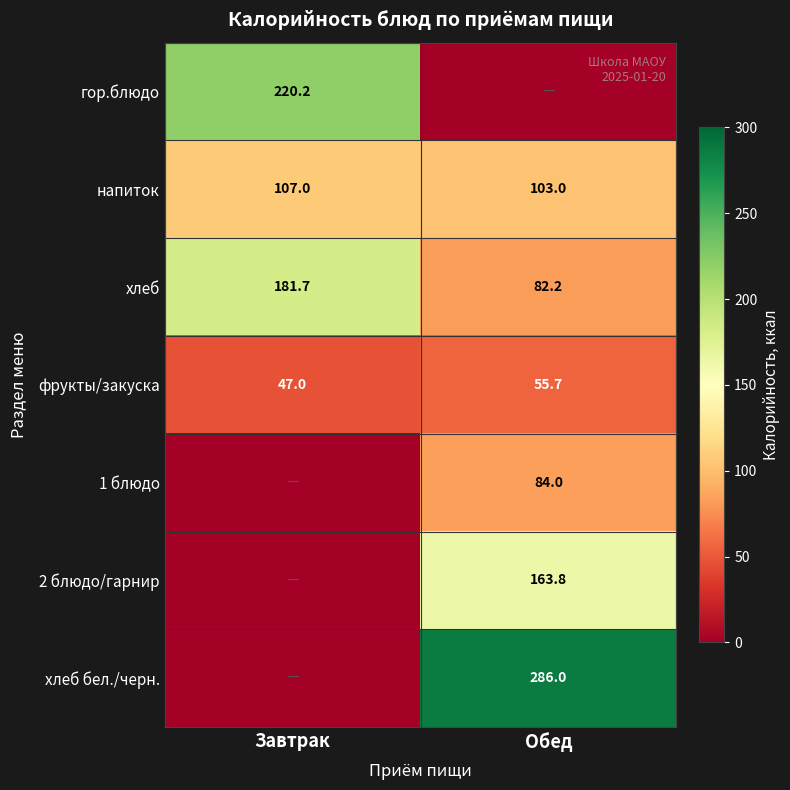

The value of гор.блюдо at Завтрак is 128.6. True or false?

False